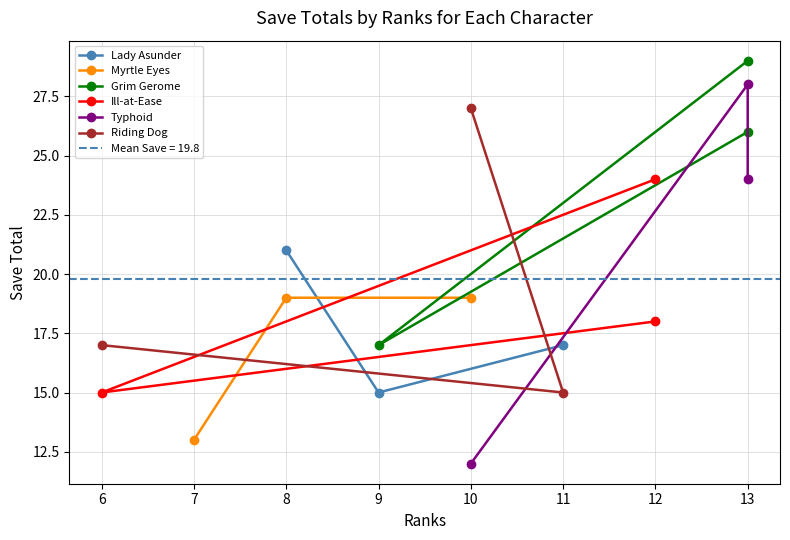

What is the sum of all Riding Dog values?

59